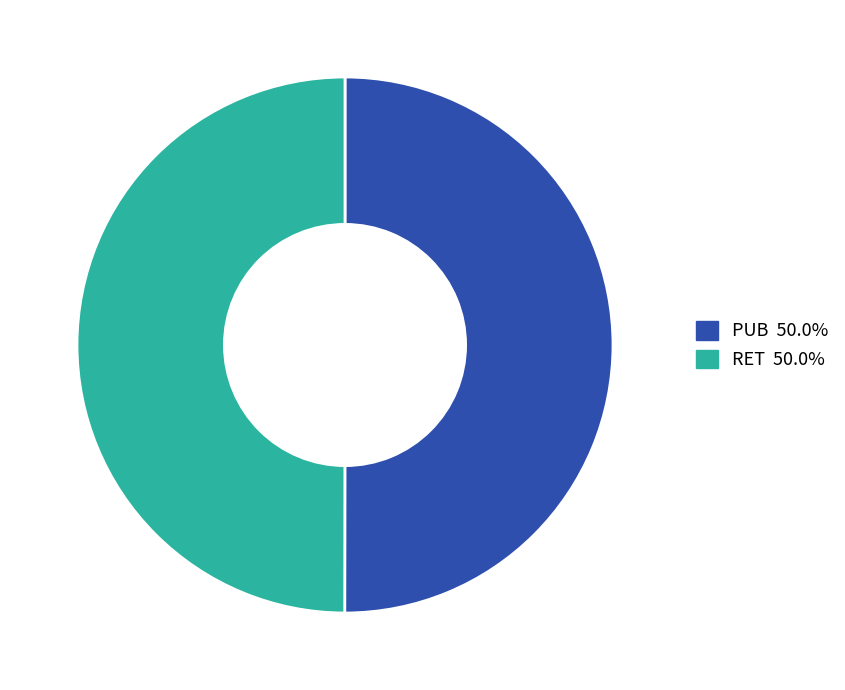

Count the number of slices in the pie.

2